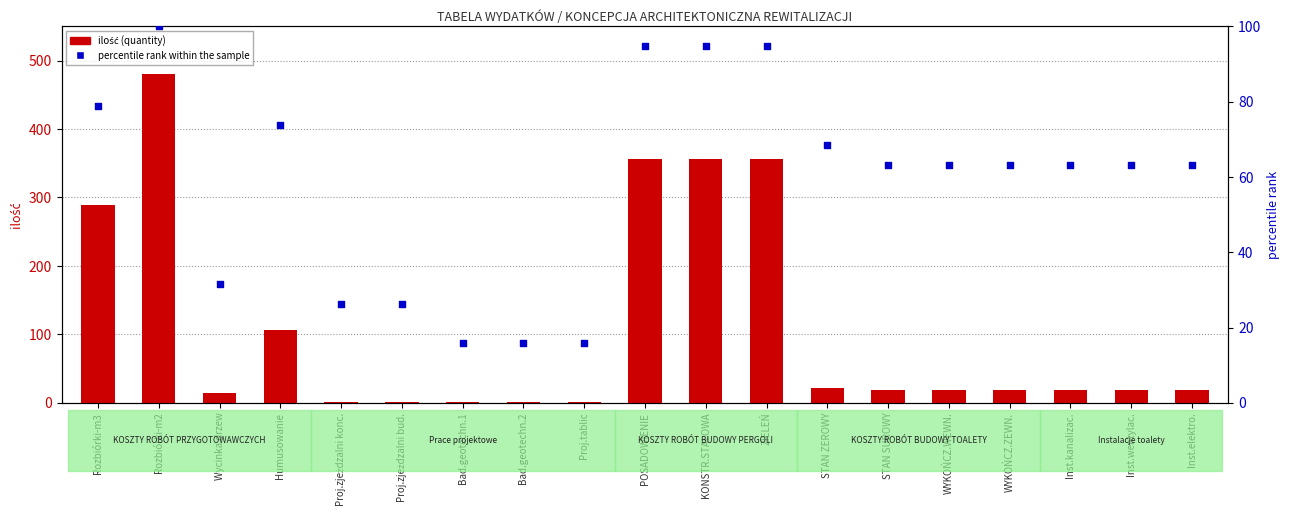

Which series has the largest total across all categories?

ilość (quantity)